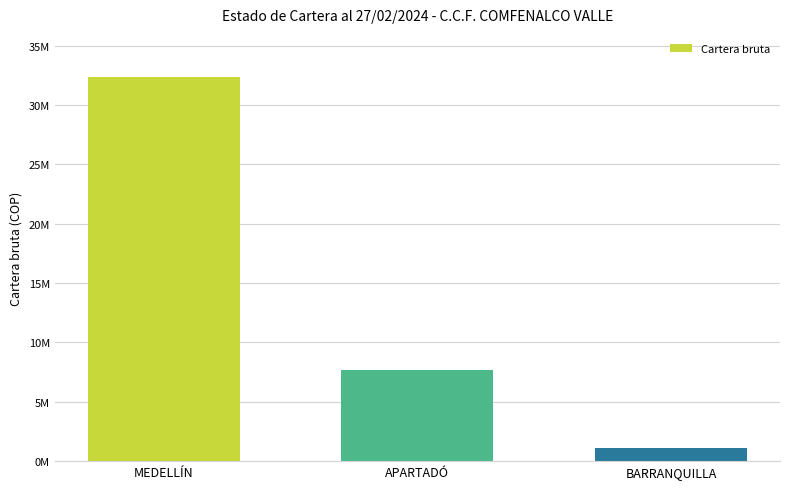

Reading right to left, list all the values displayed in this chart.

BARRANQUILLA=1133988	APARTADÓ=7647380	MEDELLÍN=32377076